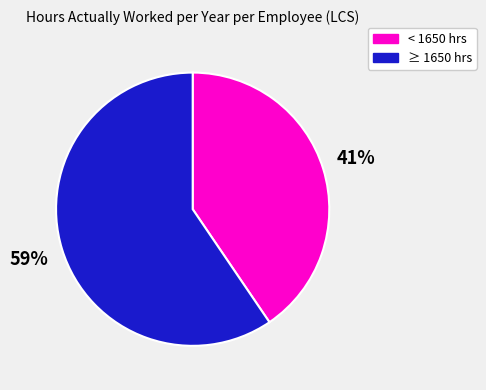

Is there any slice that represents more than half of the pie?

Yes